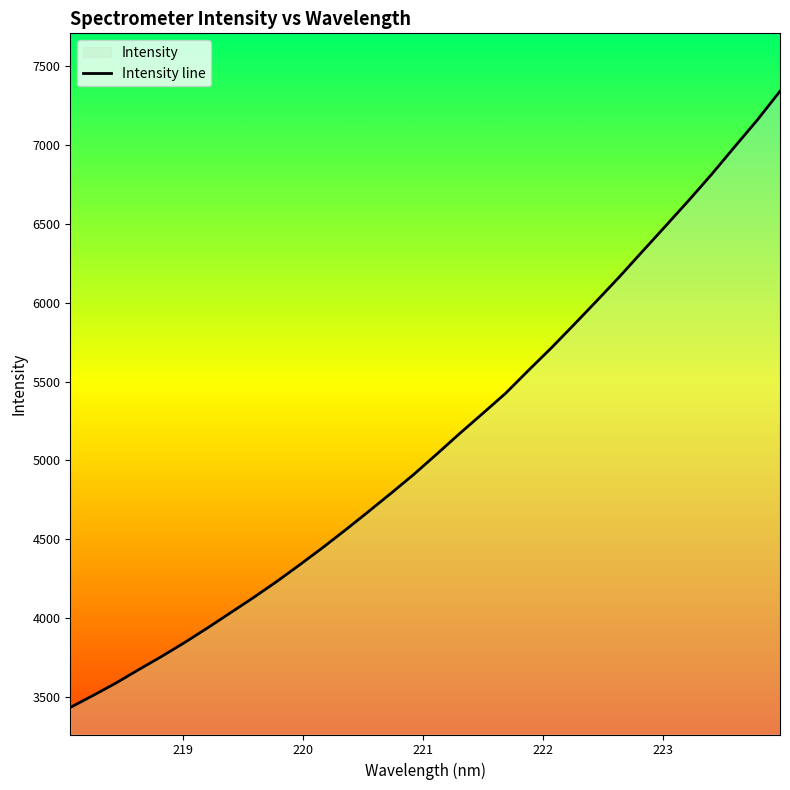

What is the maximum value shown in the chart?

7341.7